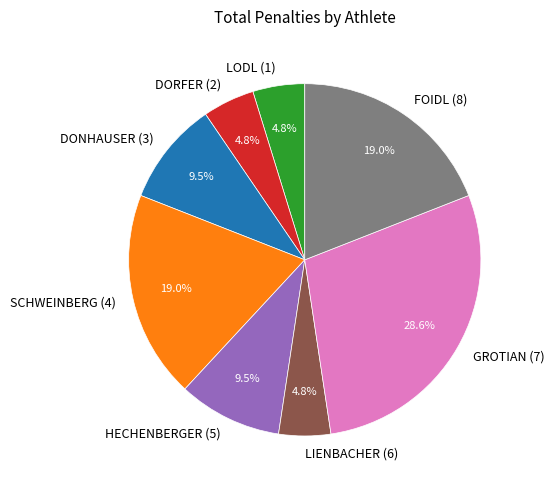

To the nearest percent, what is the combined percentage of FOIDL (8) and LODL (1)?

24%